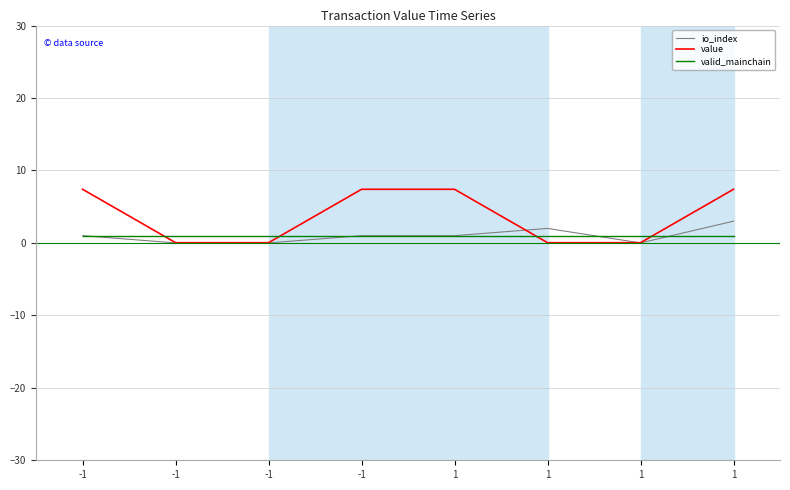

What are all the series names shown in the legend?

io_index, value, valid_mainchain